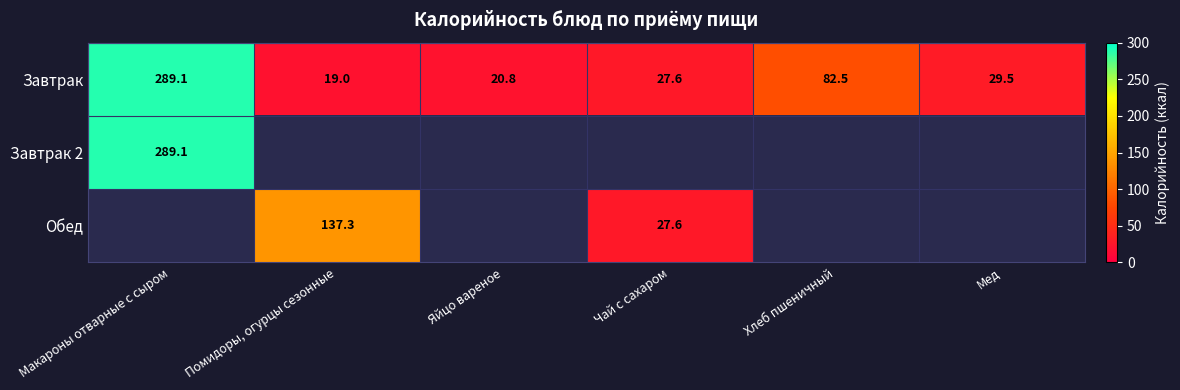

Is the value of Обед at Чай с сахаром greater than the value of Завтрак at Мед?

No